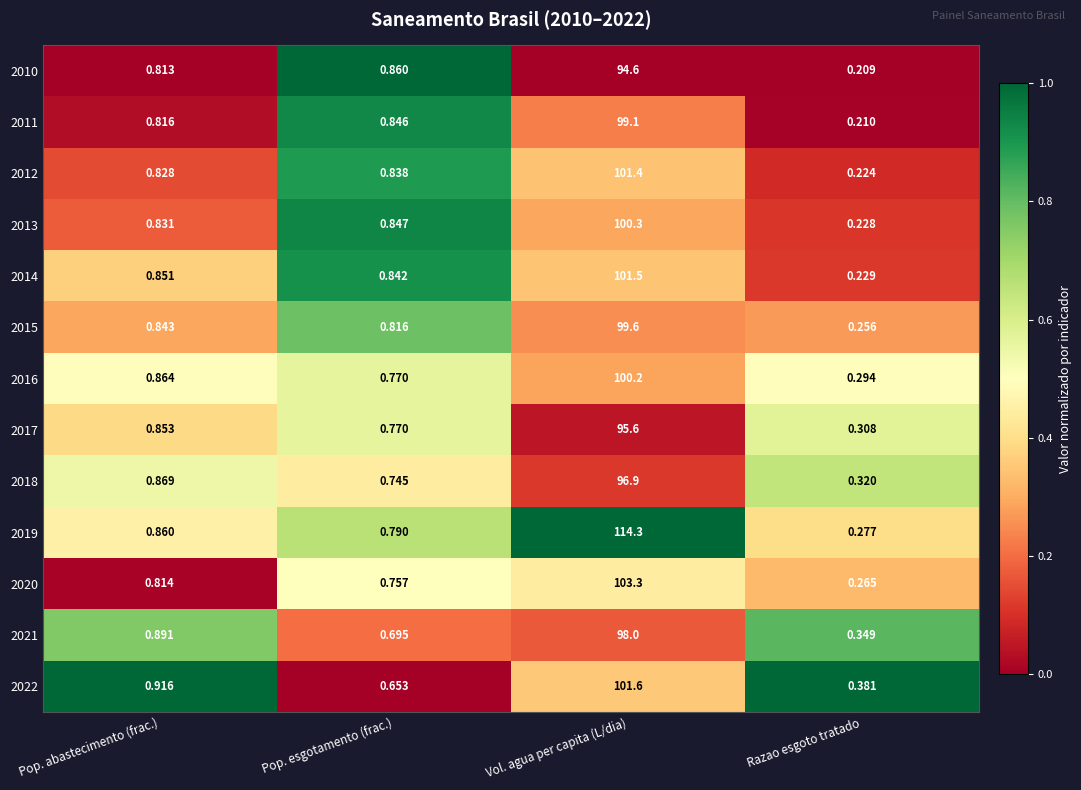

Which series changed the most between Pop. esgotamento (frac.) and Vol. agua per capita (L/dia)?

2019